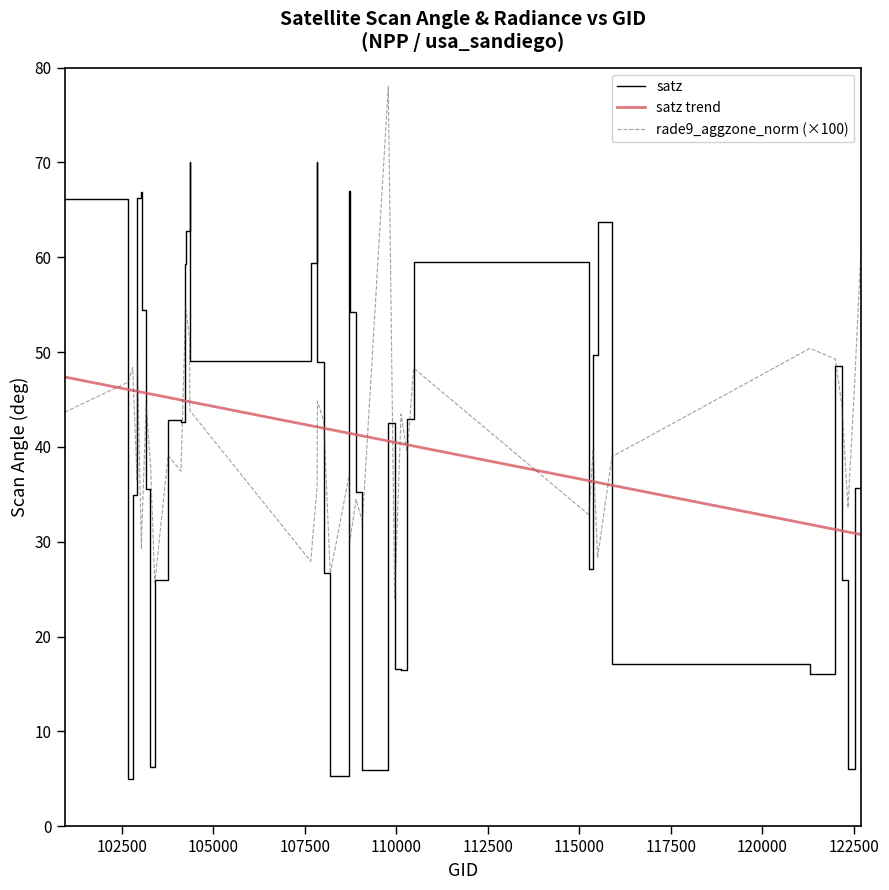

Which series has the largest range (max minus min)?

satz